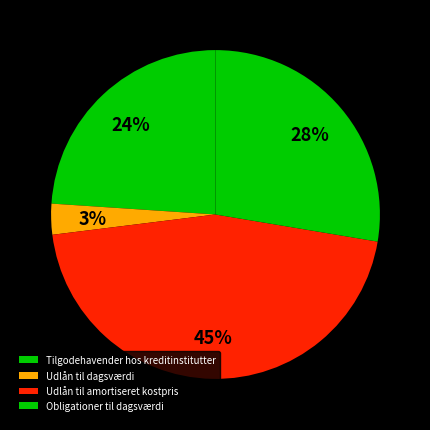

What percentage is the Udlån til amortiseret kostpris slice, to the nearest percent?

45%